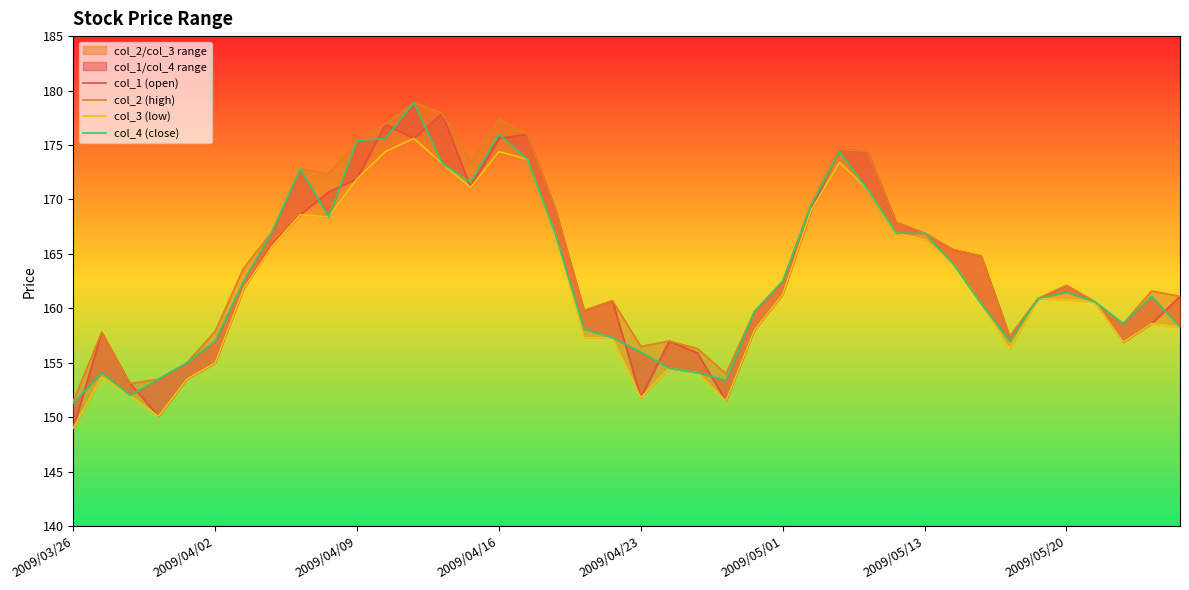

How many interior local valleys does the col_3 (low) series have?

7